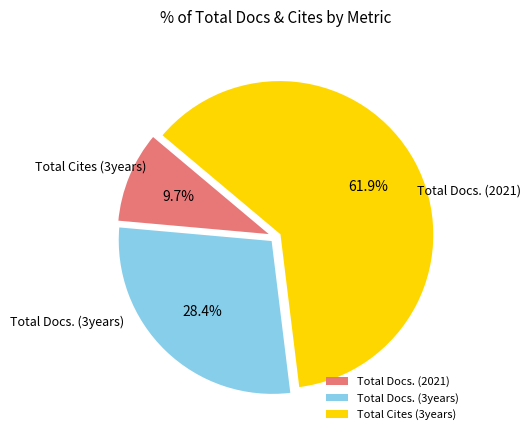

To the nearest percent, what is the average slice percentage?

33%